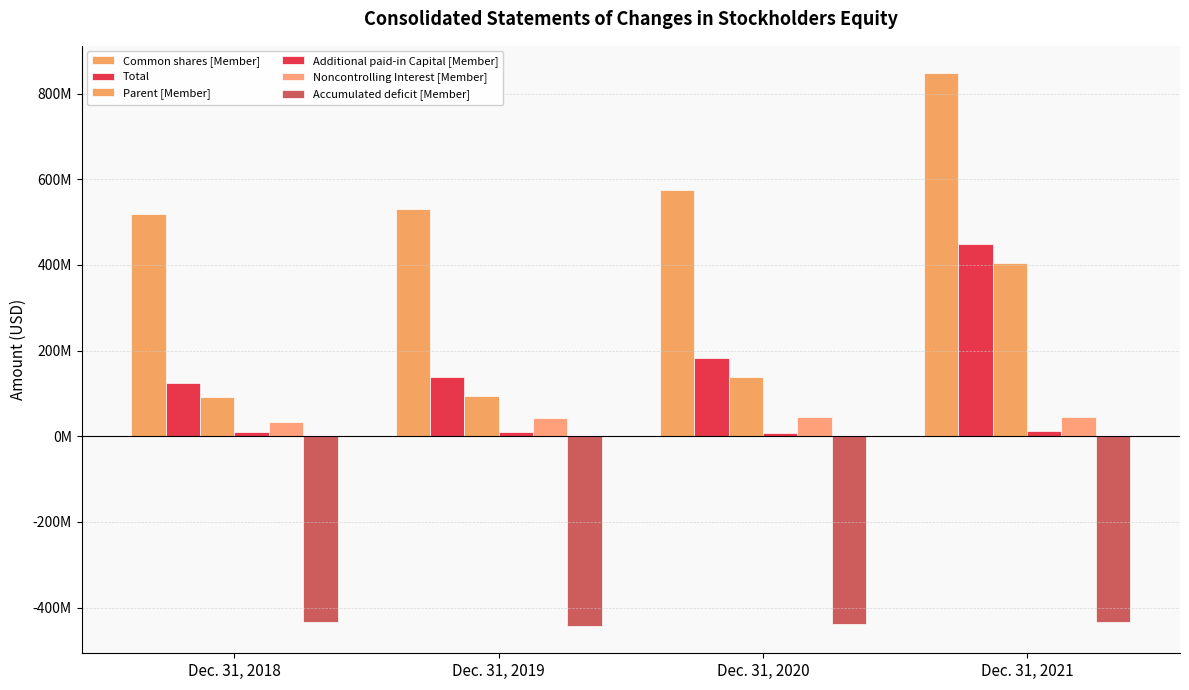

How many data points in Noncontrolling Interest [Member] are above 44122572?

1